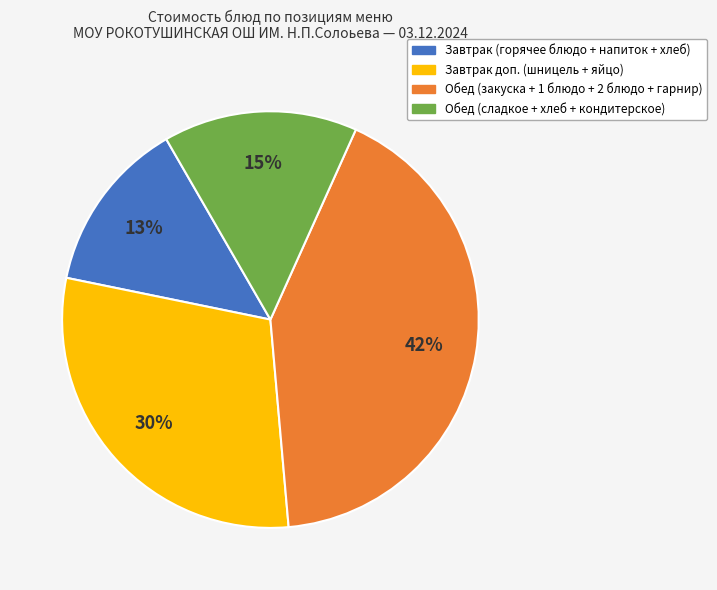

To the nearest percent, what is the combined percentage of Завтрак доп. (шницель + яйцо) and Завтрак (горячее блюдо + напиток + хлеб)?

43%